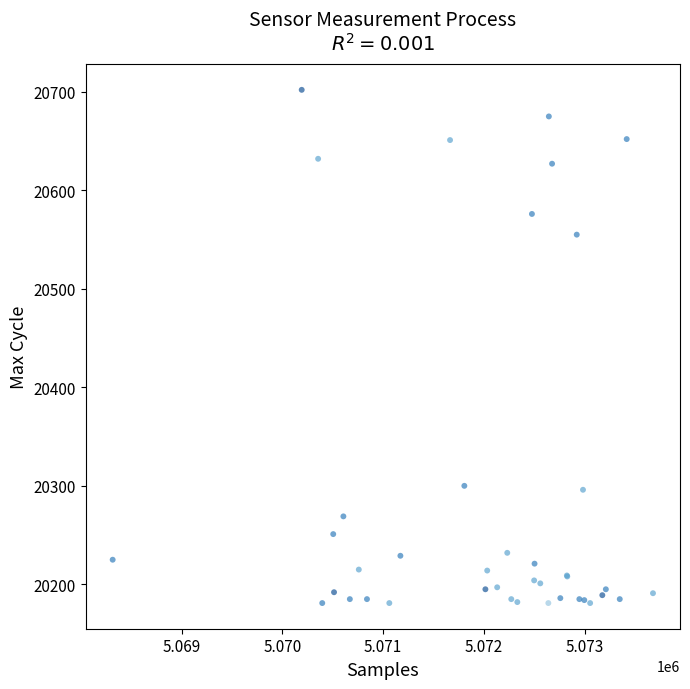

What Y value in the scatter plot is closest to 20441?

20555